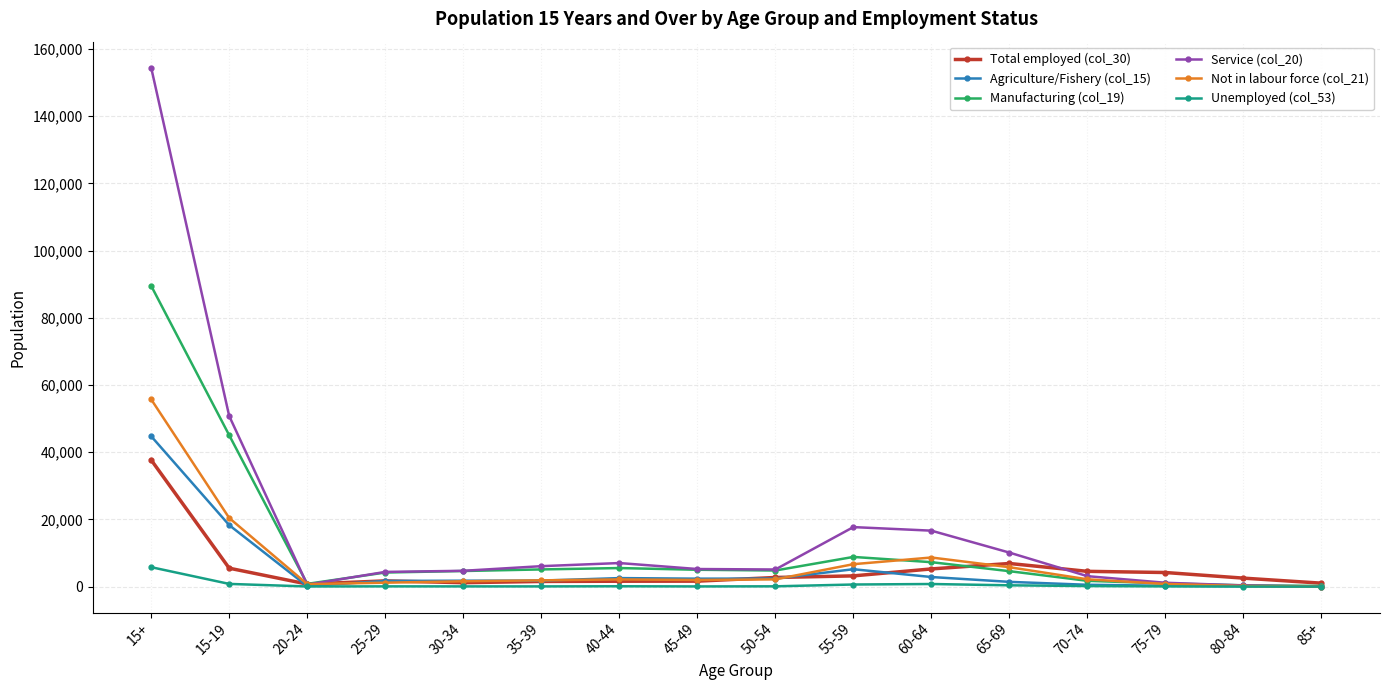

What is the label of the 15th point from the left?

80-84